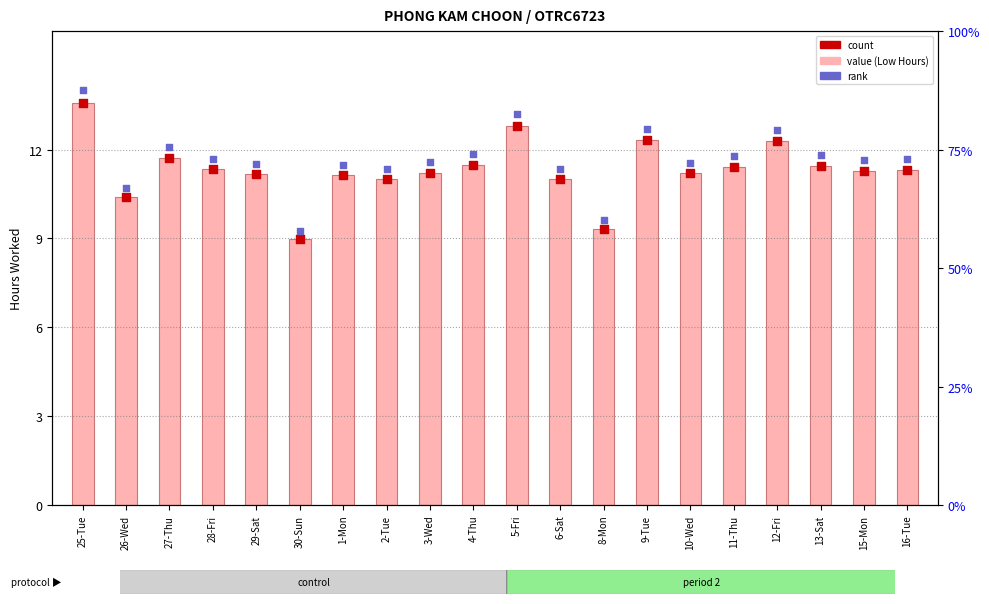

Is the value of count at 27-Thu greater than the value of Low (Hours) at 9-Tue?

No